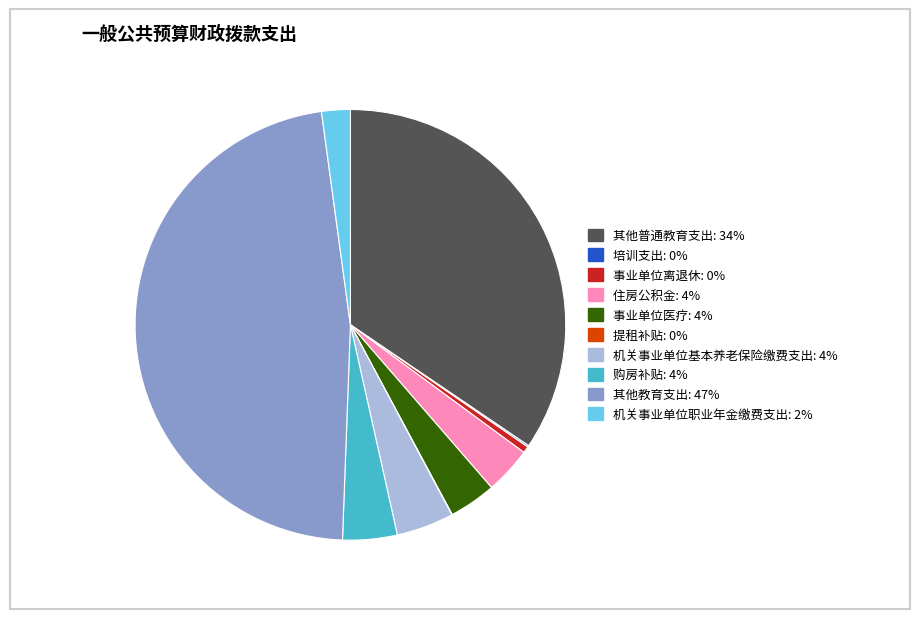

True or false: 其他教育支出 accounts for 33% of the total.

False